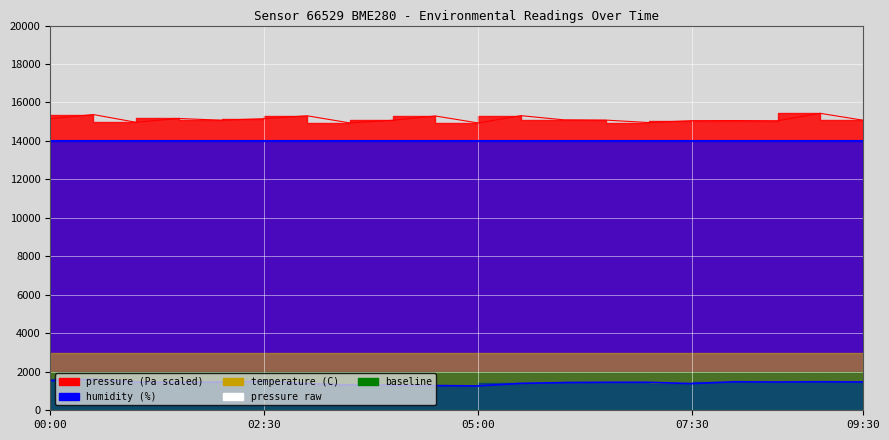

Is the value of Temperature line at 18 greater than the value of Pressure area at 17?

No